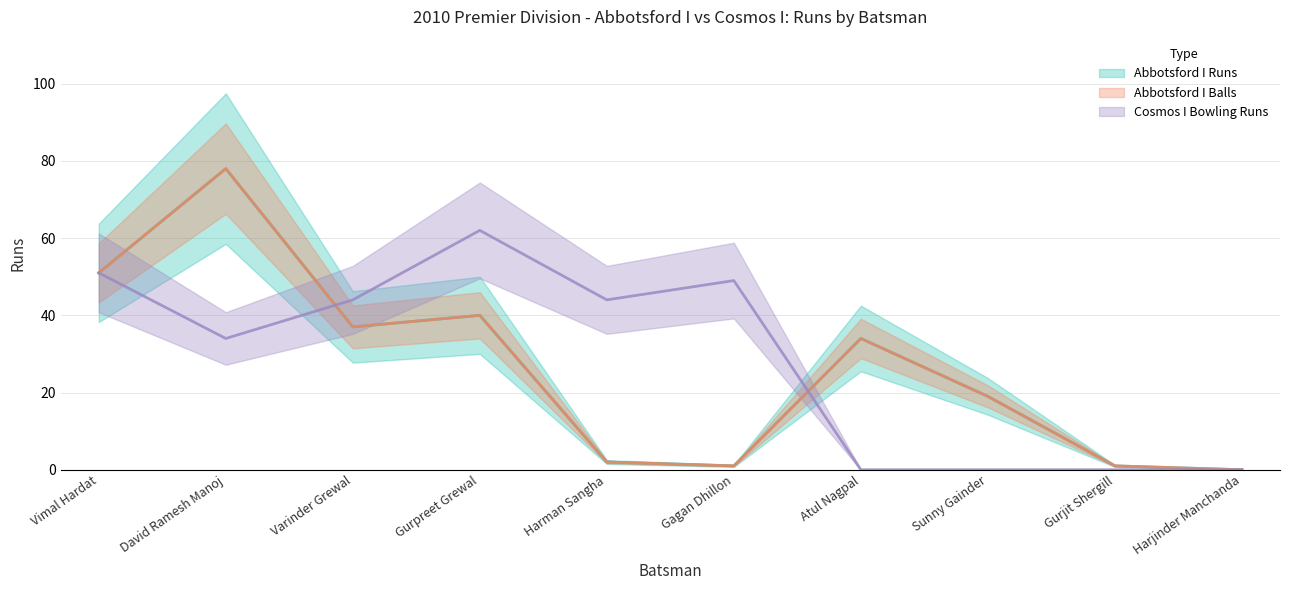

Does the chart display data point markers on the line(s)?

No